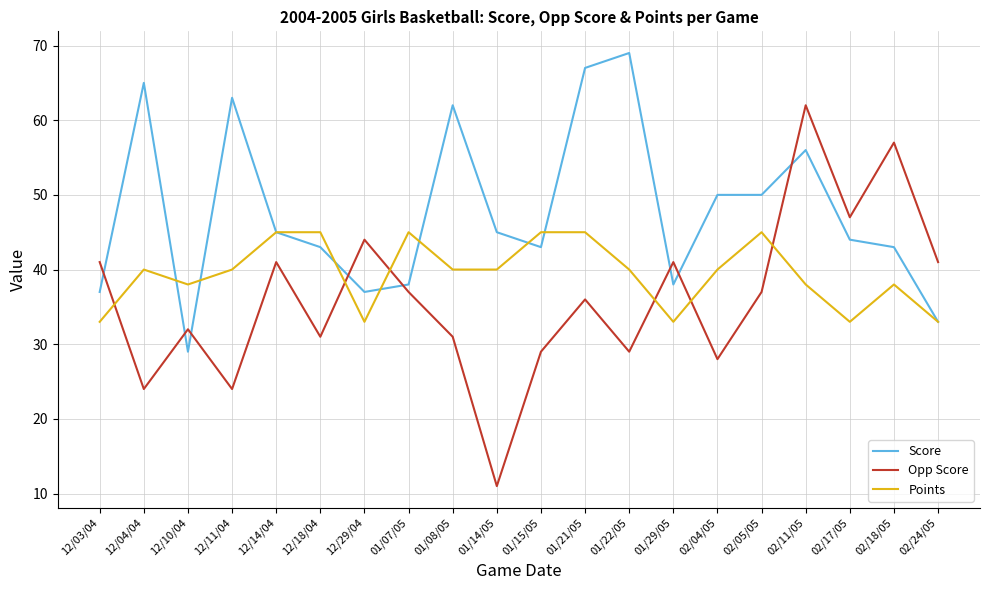

The Points series shows 40 at 02/04/05. True or false?

True